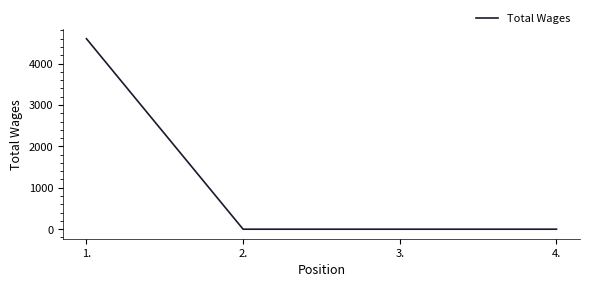

What is the change in value from 1. to 3.?

-4600